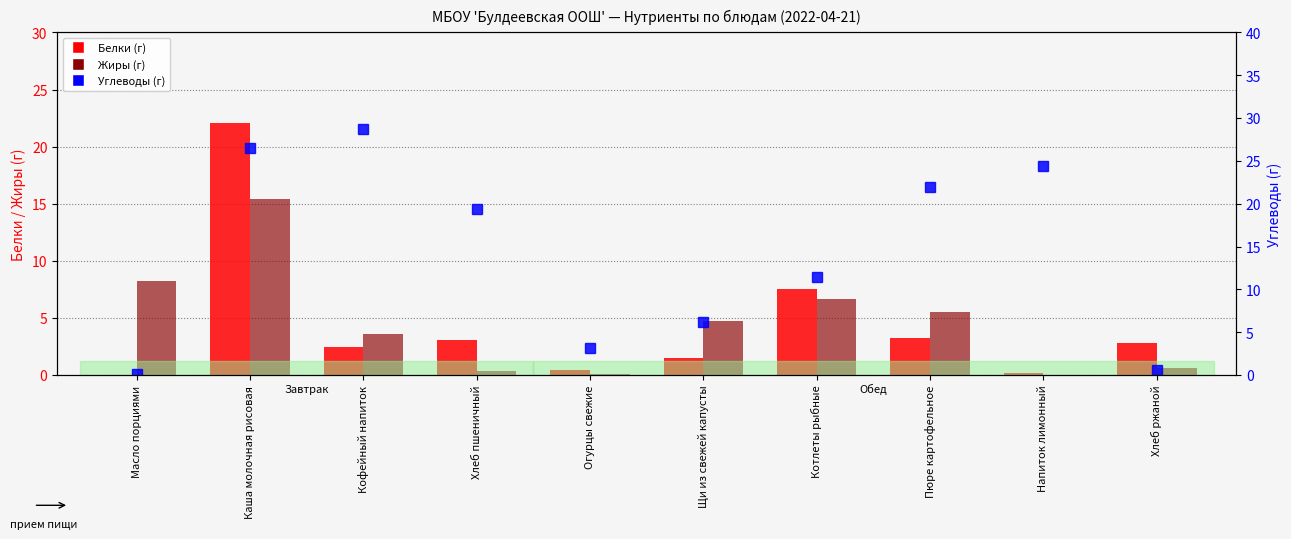

Which series has the largest range (max minus min)?

Углеводы